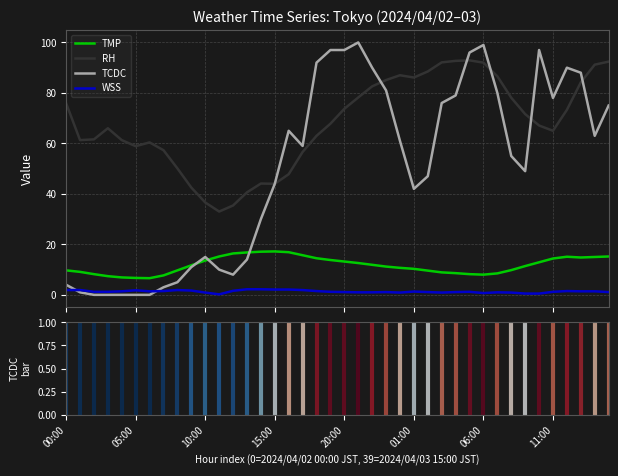

True or false: RH and TMP intersect in this chart.

False